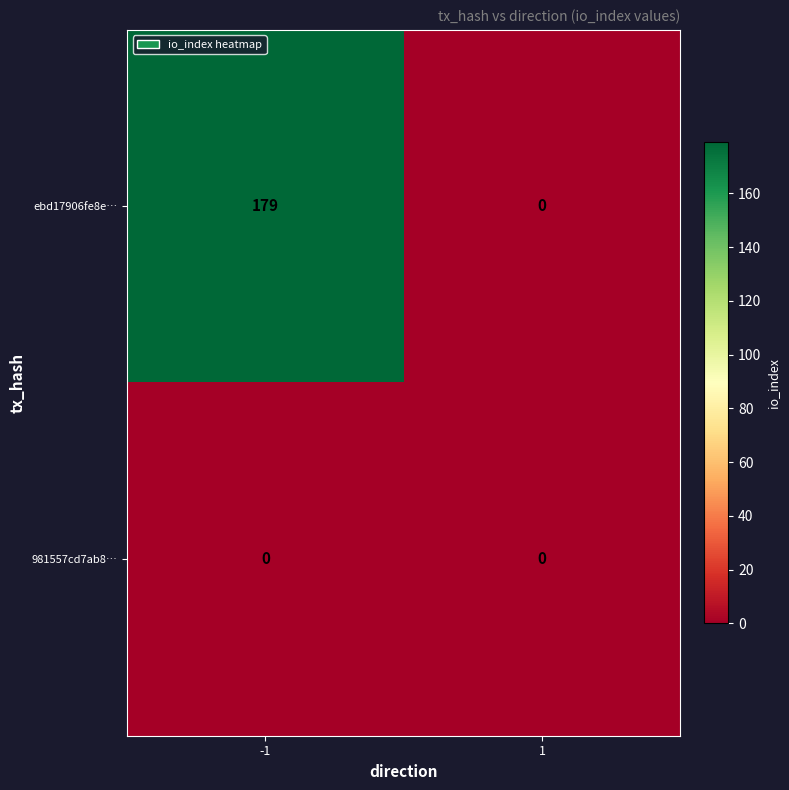

What is the difference between the maximum and minimum values in the ebd17906fe8e… series?

179